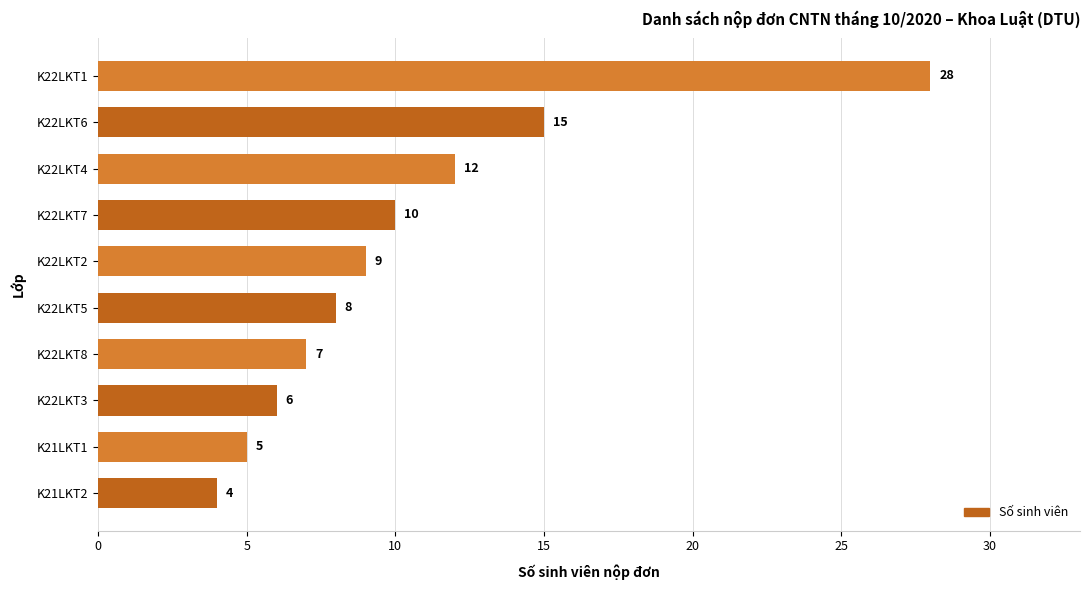

Is it true that the value at K22LKT2 is 13?

False